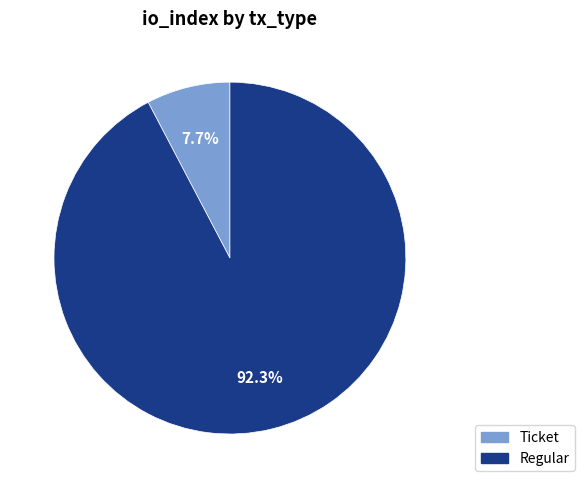

Rank the categories by value from lowest to highest.

Ticket, Regular